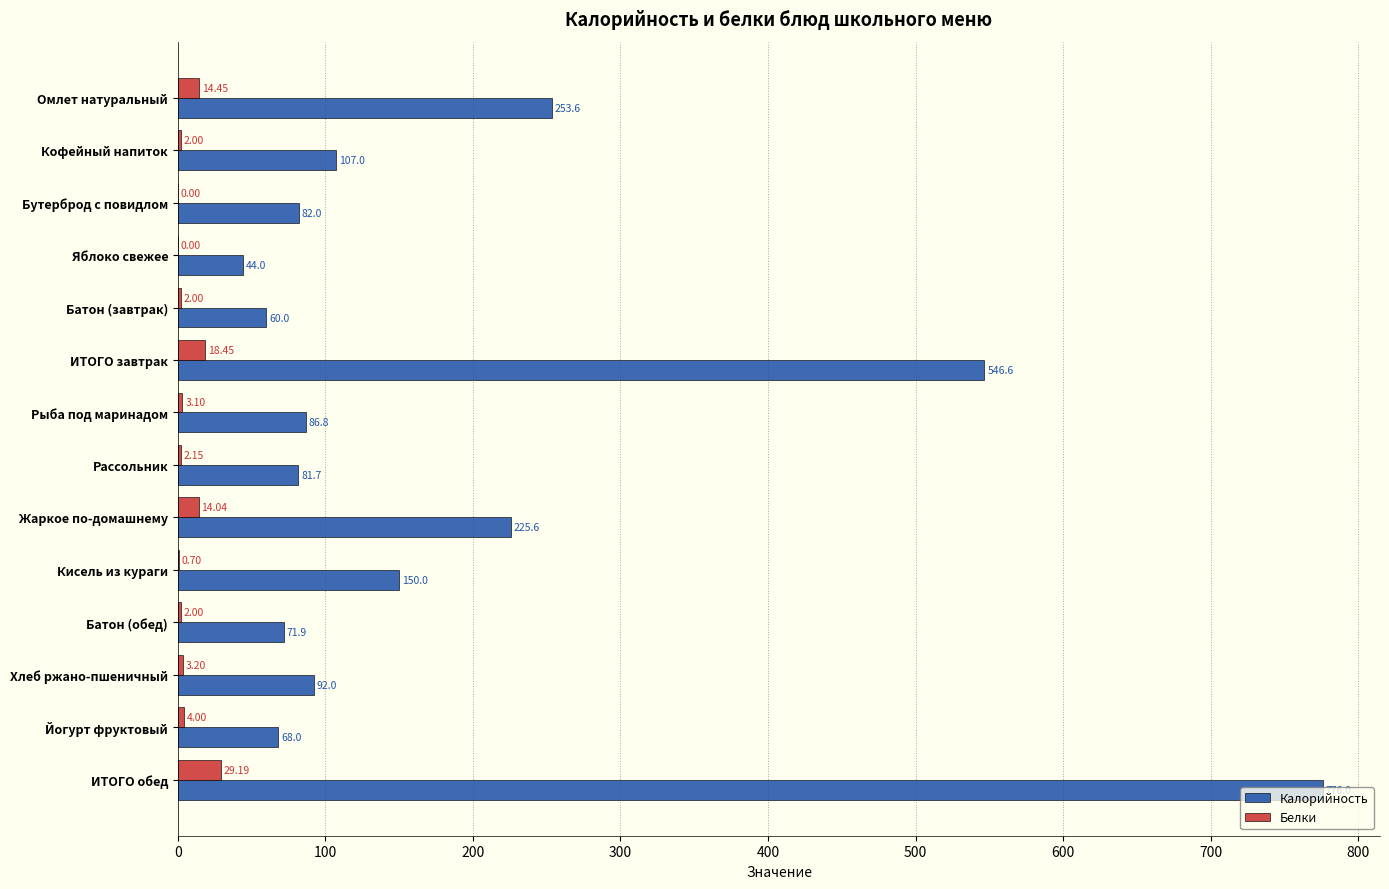

Which label corresponds to the largest value in the chart?

ИТОГО обед